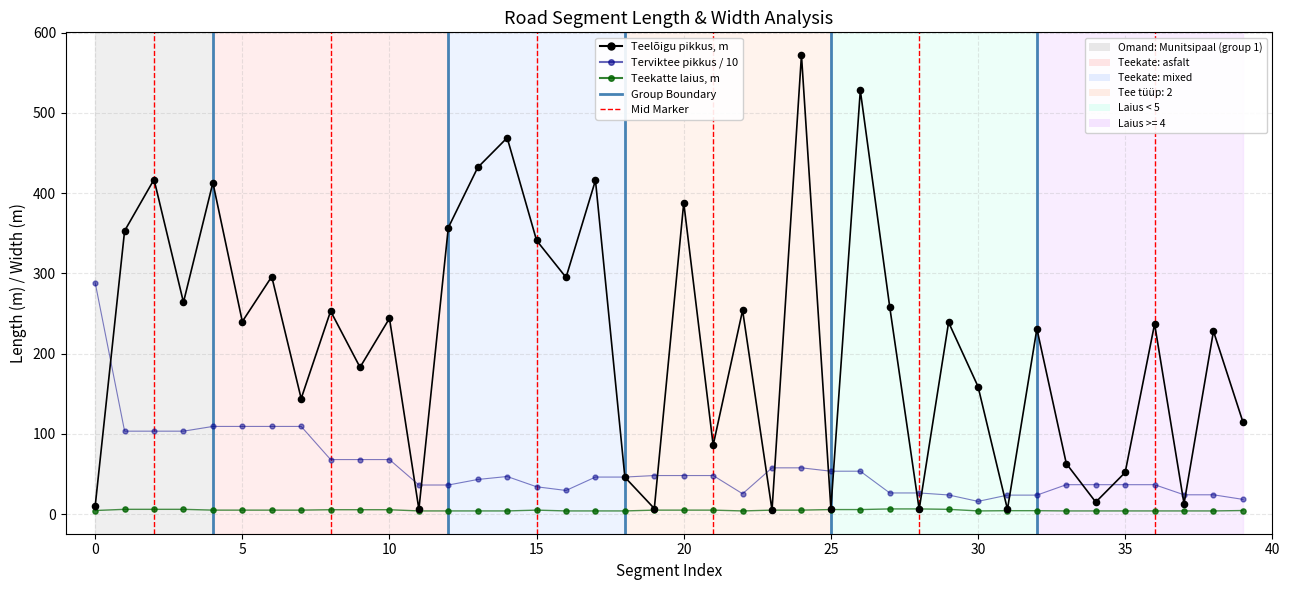

At how many categories does at least one series exceed 194?

24